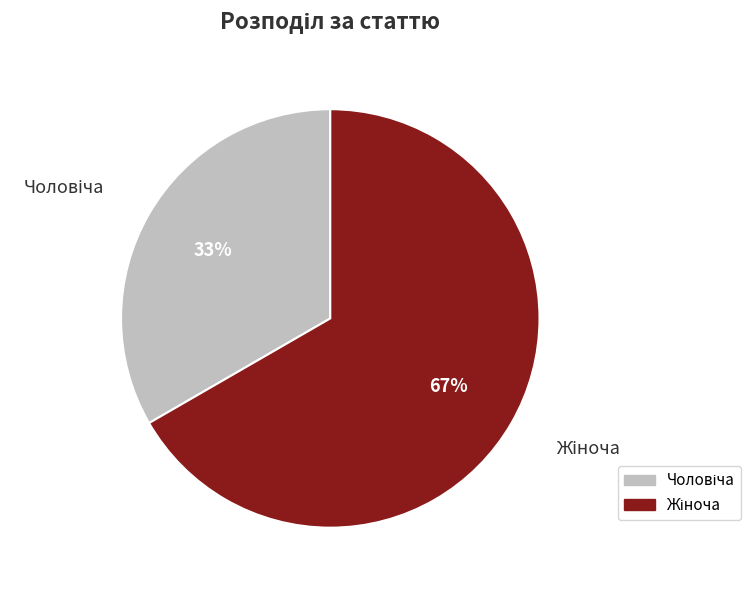

Is there any slice that represents more than half of the pie?

Yes